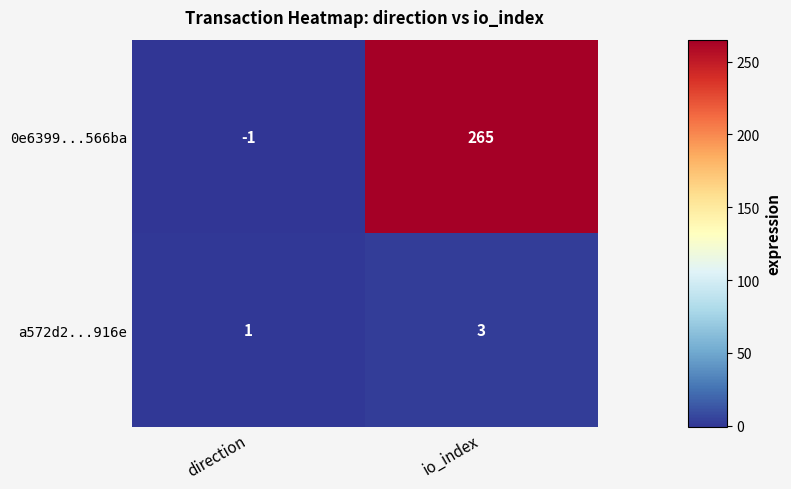

How many series are shown in this chart?

2